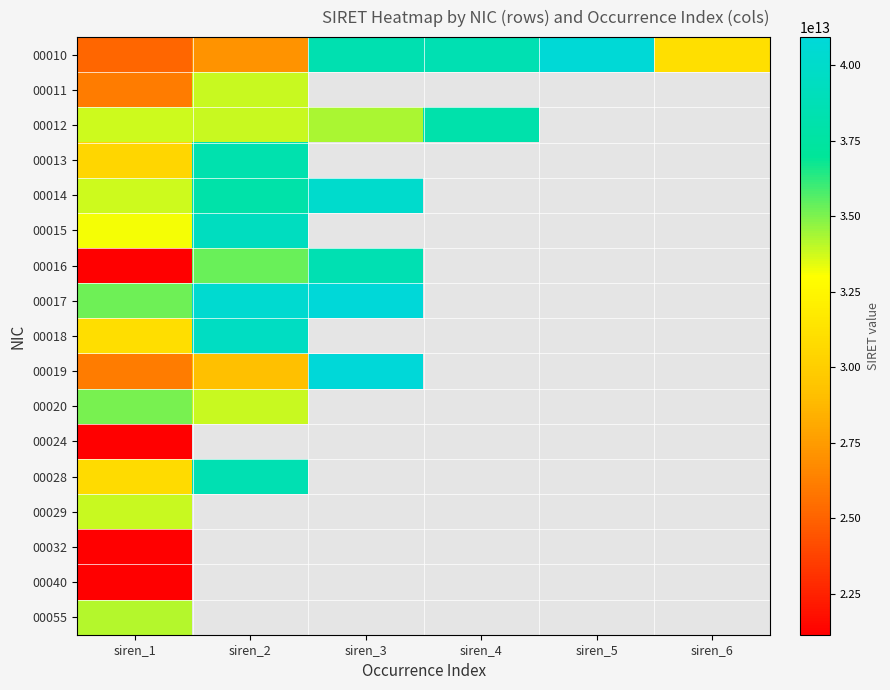

Which has a higher value, siren_2 or siren_3?

siren_3